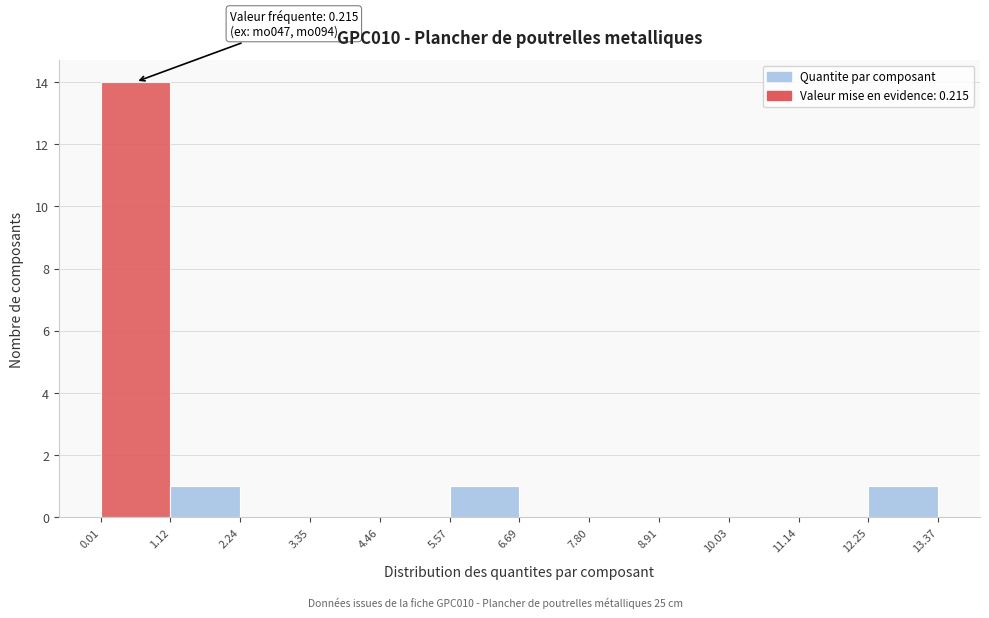

Which range on the x-axis has the tallest bar?

0.01 to 1.12